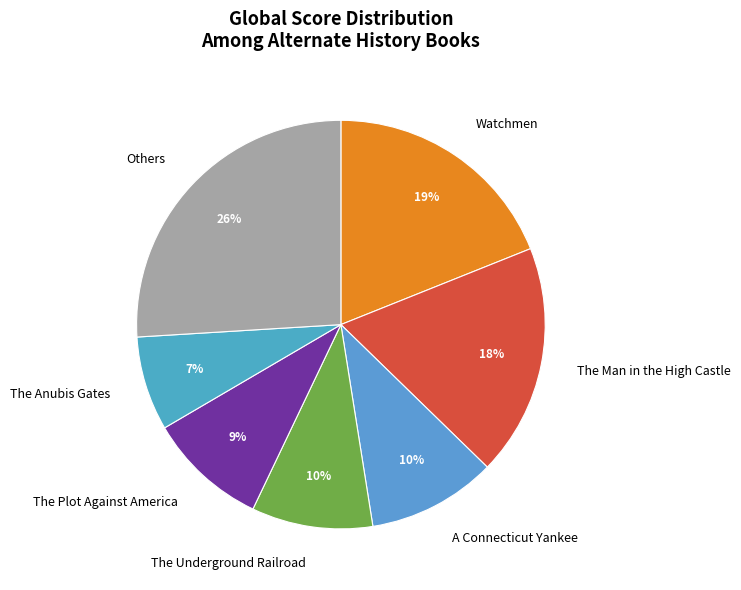

To the nearest percent, what is the combined percentage of The Anubis Gates and Others?

33%